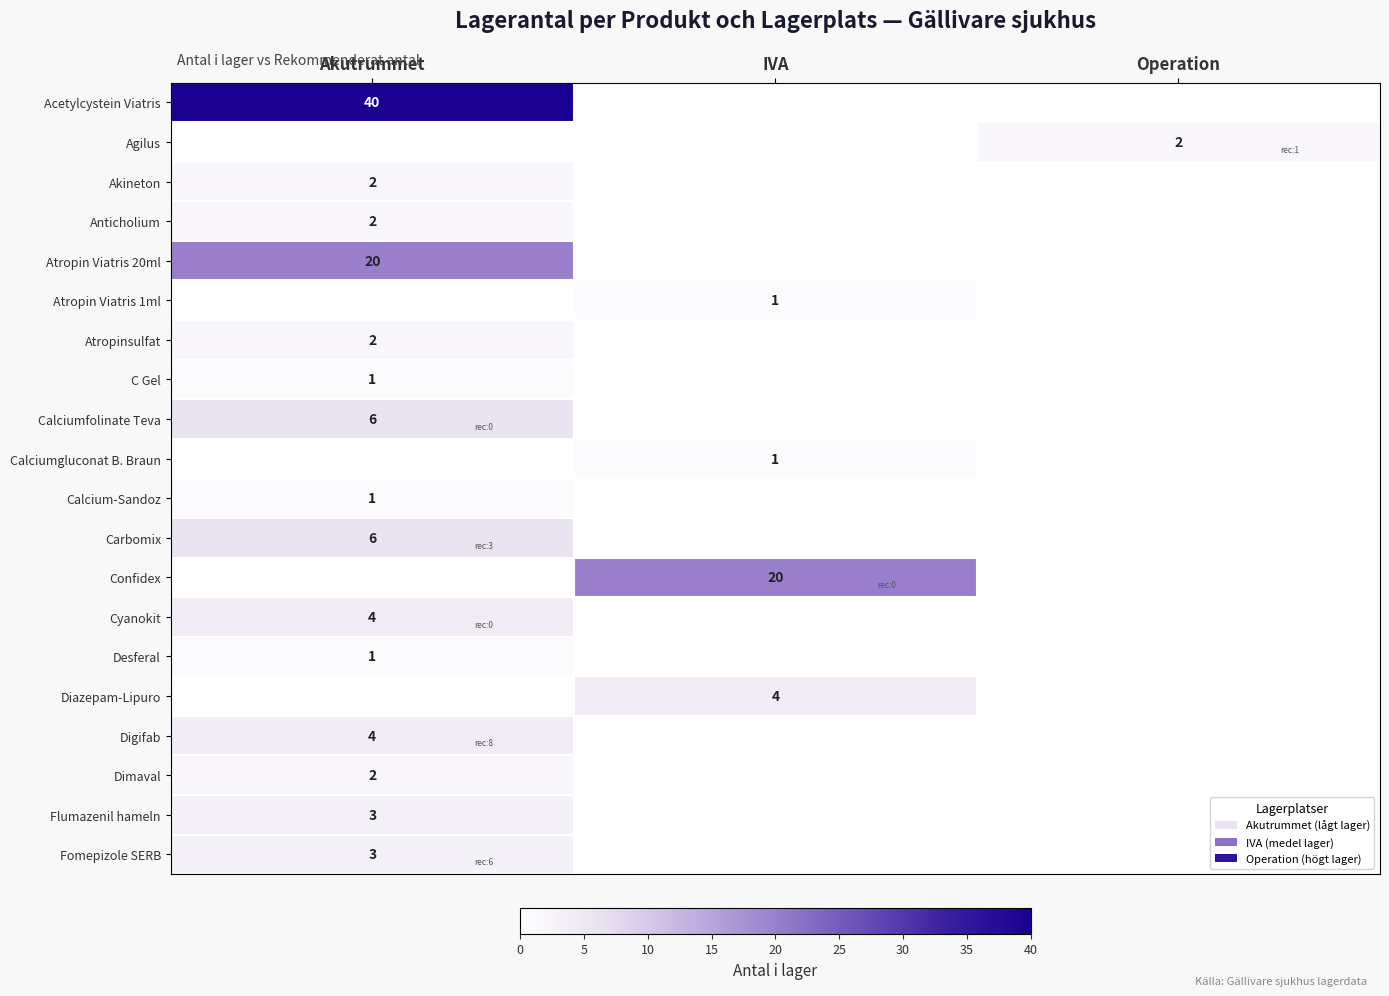

The Carbomix series shows 6 at Akutrummet. True or false?

True